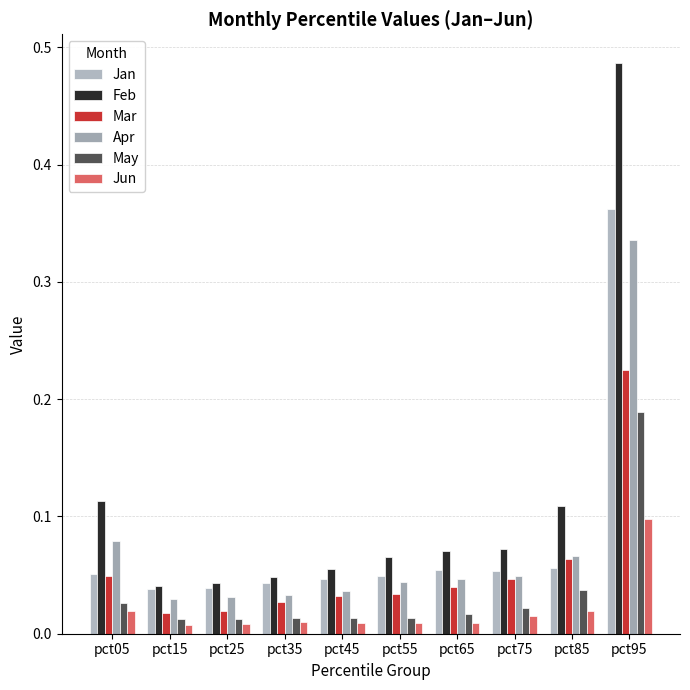

Reading right to left, list all the values displayed in this chart.

Jan: pct95=0.4	pct85=0.1	pct75=0.1	pct65=0.1	pct55=0.0	pct45=0.0	pct35=0.0	pct25=0.0	pct15=0.0	pct05=0.1
Feb: pct95=0.5	pct85=0.1	pct75=0.1	pct65=0.1	pct55=0.1	pct45=0.1	pct35=0.0	pct25=0.0	pct15=0.0	pct05=0.1
Mar: pct95=0.2	pct85=0.1	pct75=0.0	pct65=0.0	pct55=0.0	pct45=0.0	pct35=0.0	pct25=0.0	pct15=0.0	pct05=0.0
Apr: pct95=0.3	pct85=0.1	pct75=0.0	pct65=0.0	pct55=0.0	pct45=0.0	pct35=0.0	pct25=0.0	pct15=0.0	pct05=0.1
May: pct95=0.2	pct85=0.0	pct75=0.0	pct65=0.0	pct55=0.0	pct45=0.0	pct35=0.0	pct25=0.0	pct15=0.0	pct05=0.0
Jun: pct95=0.1	pct85=0.0	pct75=0.0	pct65=0.0	pct55=0.0	pct45=0.0	pct35=0.0	pct25=0.0	pct15=0.0	pct05=0.0